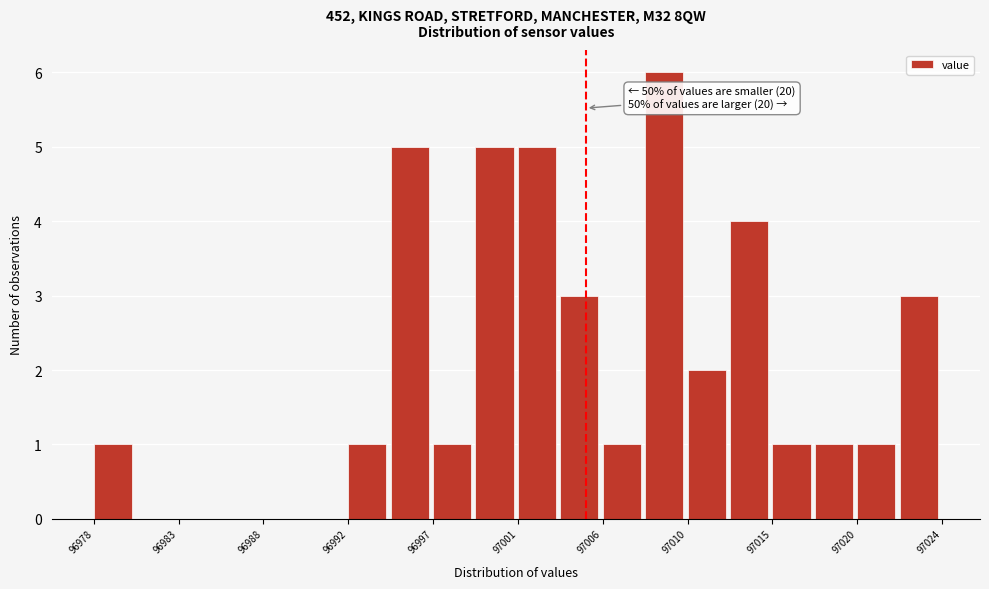

Which range on the x-axis has the tallest bar?

97008.0 to 97010.5